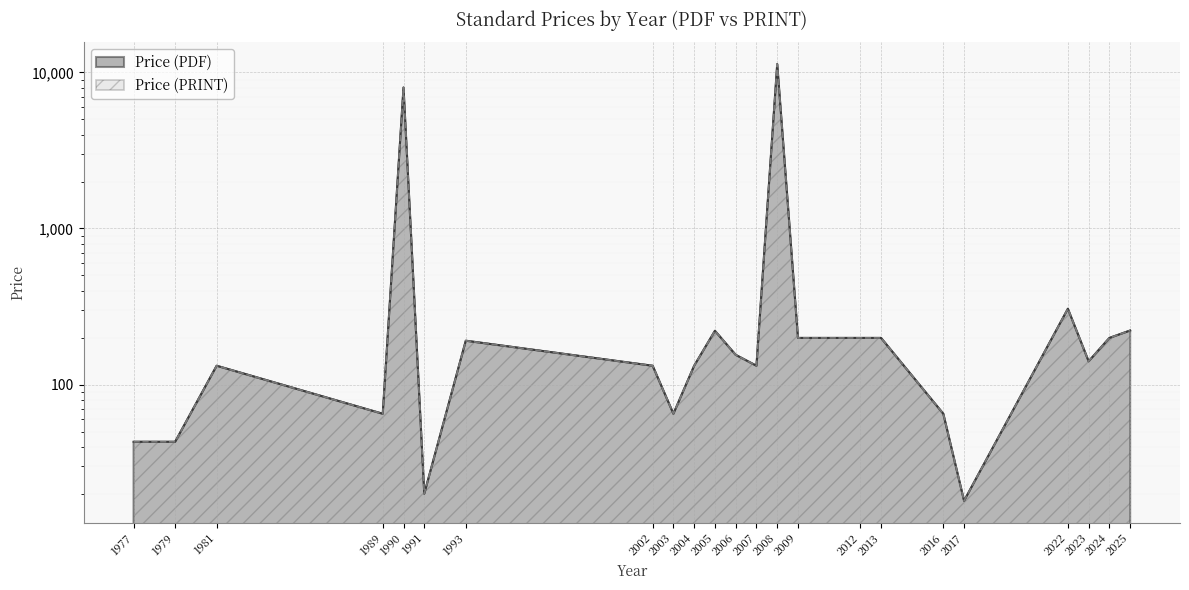

Is the value of Price (PDF) at 1990 greater than the value of Price (PRINT) at 2003?

Yes